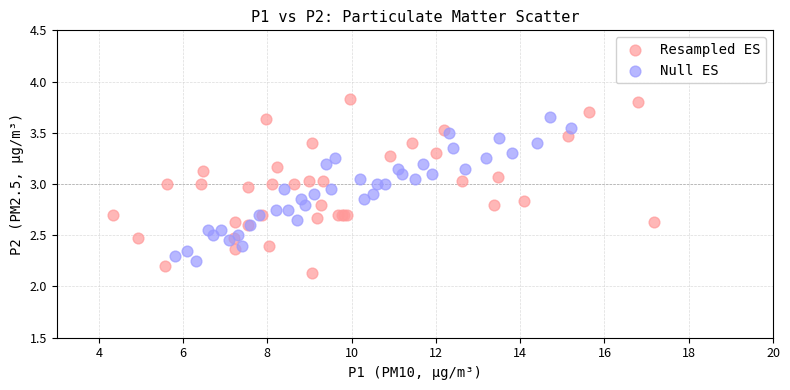

Which series has the widest spread of Y values?

Resampled ES